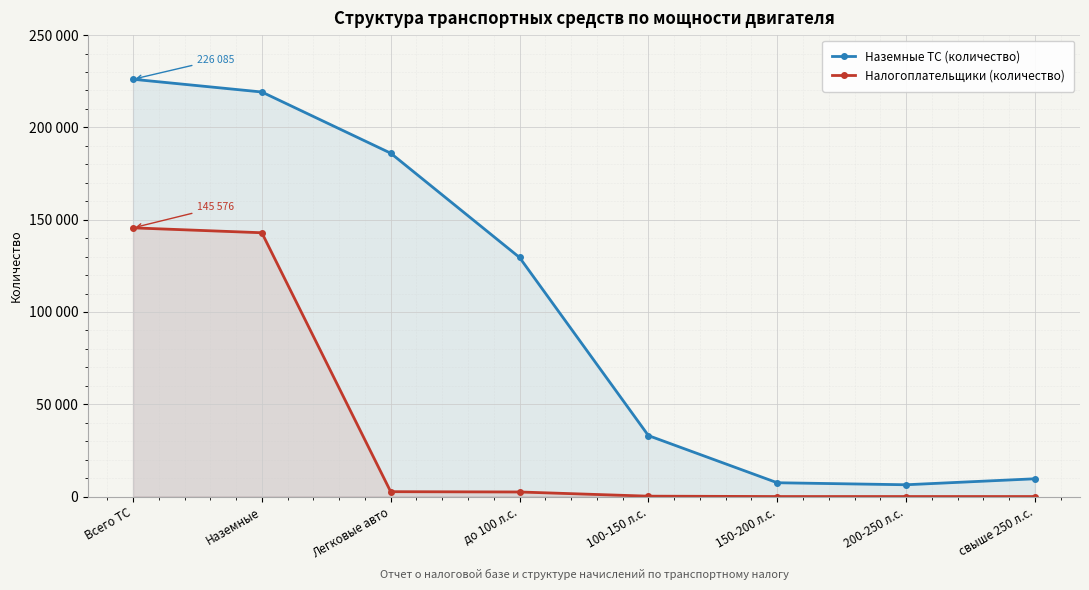

True or false: Налогоплательщики (количество) and Наземные ТС (количество) cross at least once.

False